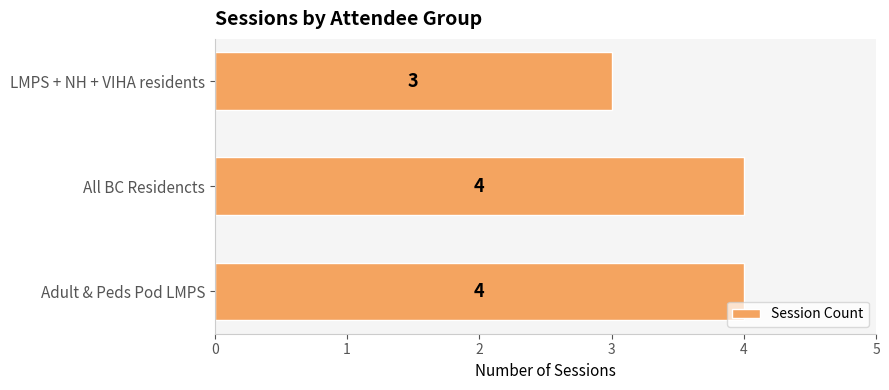

What is the sum of the values at All BC Residencts and Adult & Peds Pod LMPS?

8